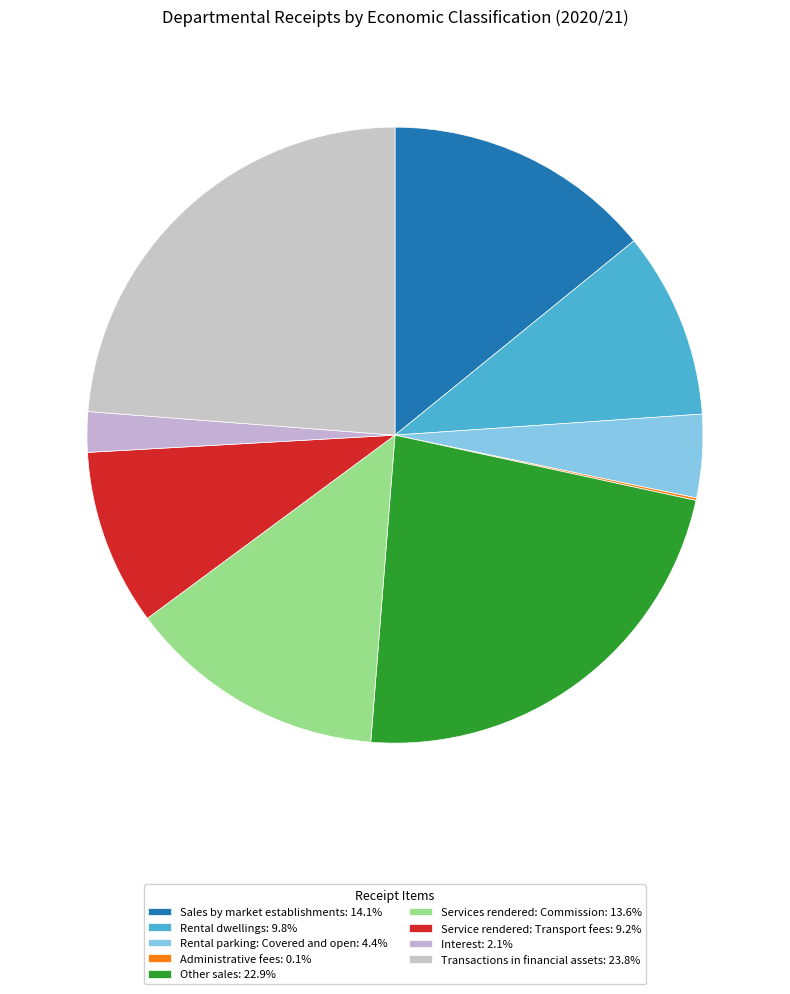

Which category has the biggest portion of the pie?

Transactions in financial assets